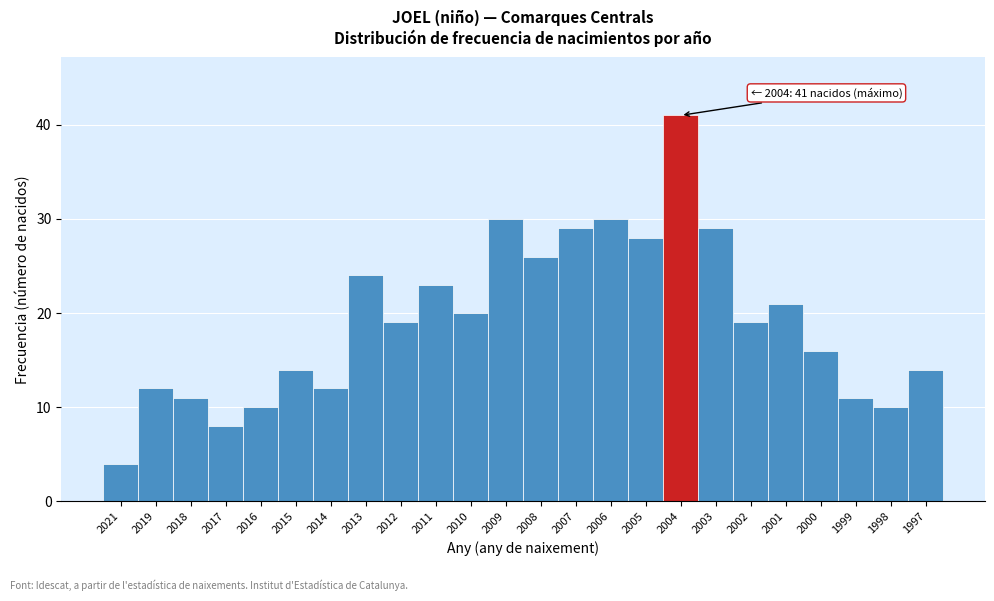

Reading left to right, transcribe all the data shown in this chart.

2021=4	2019=12	2018=11	2017=8	2016=10	2015=14	2014=12	2013=24	2012=19	2011=23	2010=20	2009=30	2008=26	2007=29	2006=30	2005=28	2004=41	2003=29	2002=19	2001=21	2000=16	1999=11	1998=10	1997=14